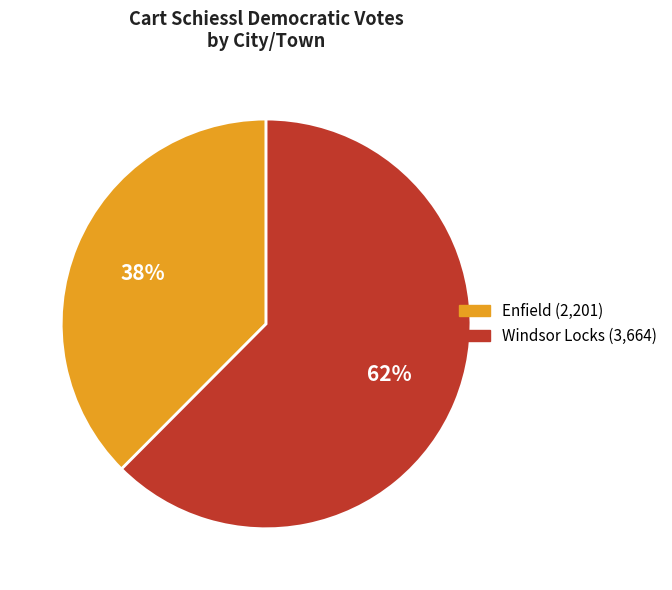

To the nearest percent, what is the combined percentage of Enfield and Windsor Locks?

100%